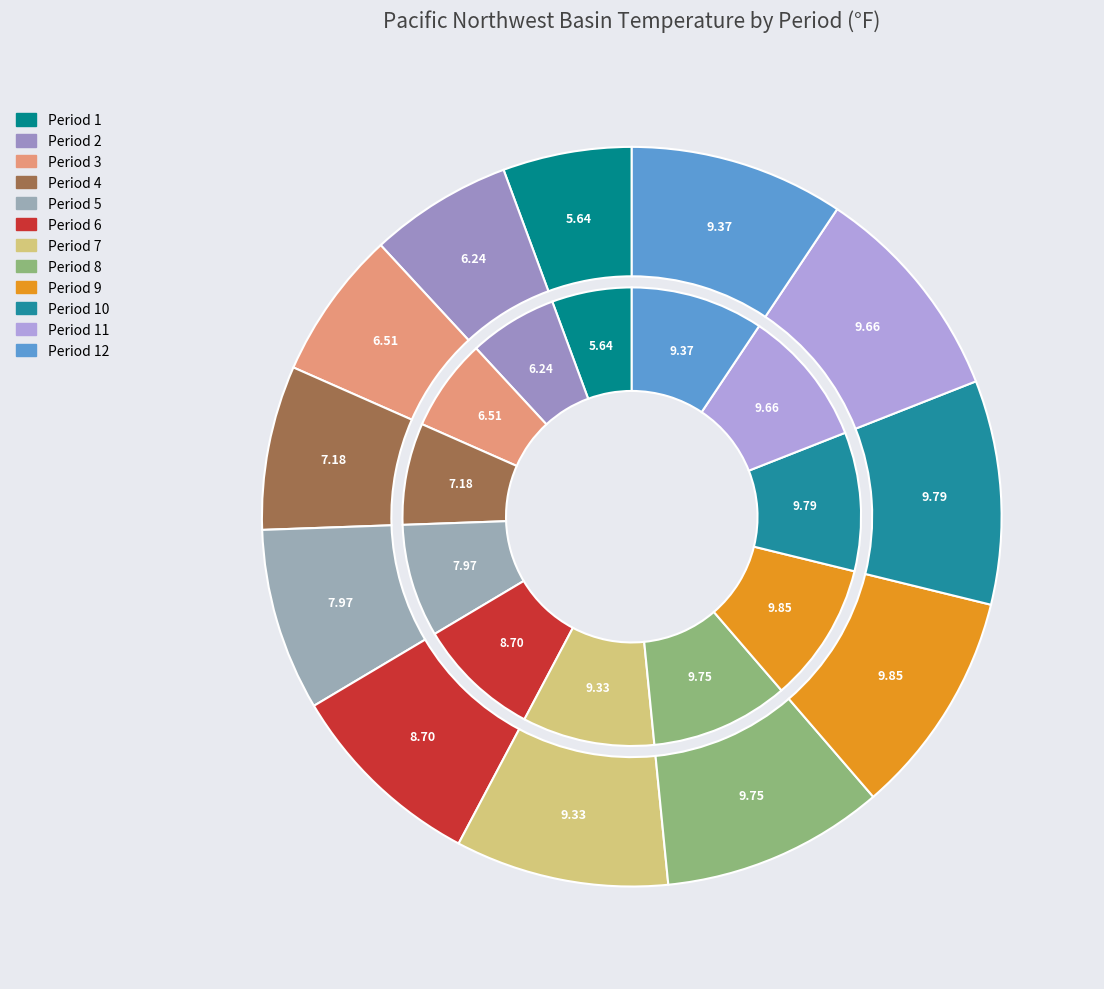

To the nearest percent, what portion does Period 1 represent?

6%